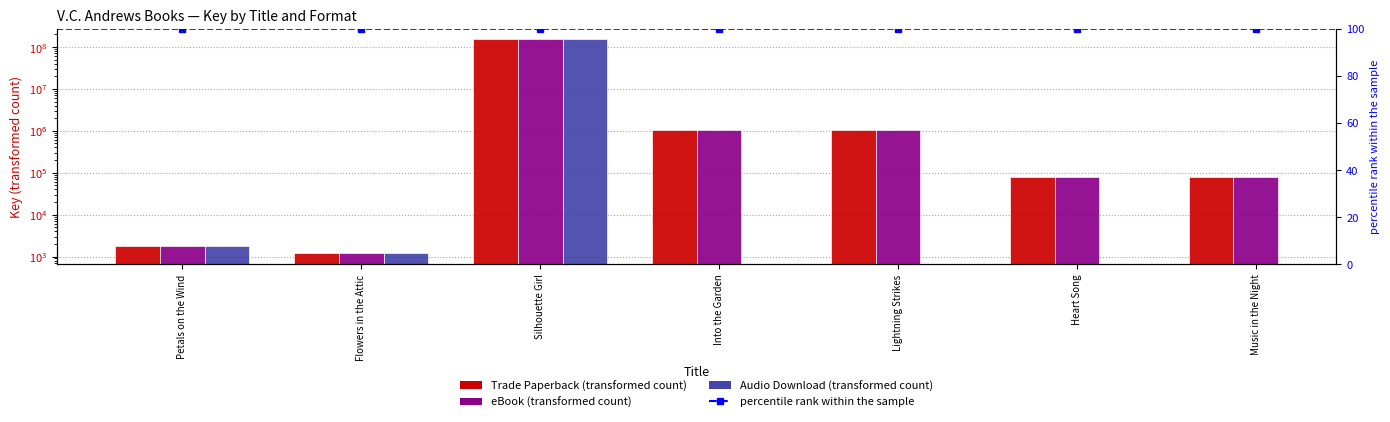

At which category is the sum across all series the highest?

Silhouette Girl